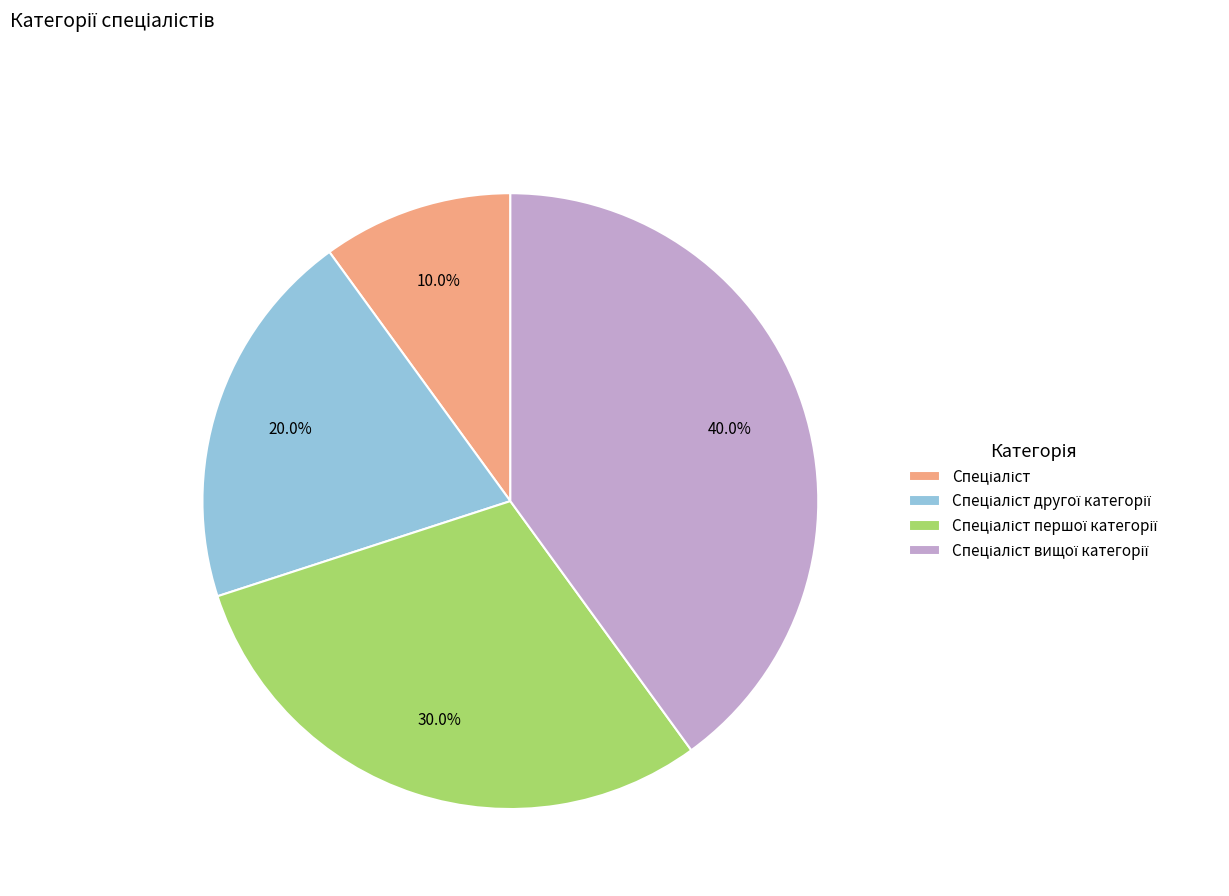

To the nearest percent, what is the average slice percentage?

25%